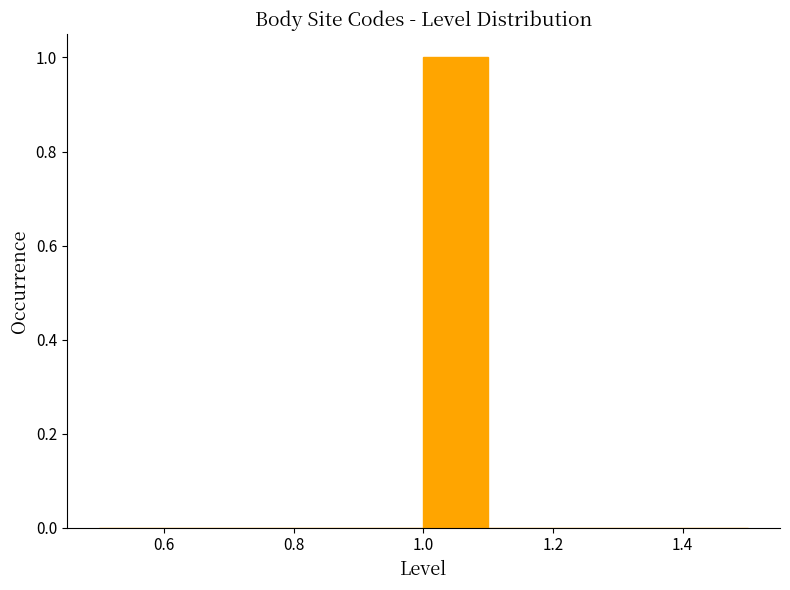

Reading left to right, transcribe this chart: for each bar, give the range it covers on the x-axis and its height. The values are not printed on the chart, so give them approximately, as read against the axis.

0.5 to 0.6: 0
0.6 to 0.7: 0
0.7 to 0.8: 0
0.8 to 0.9: 0
0.9 to 1.0: 0
1.0 to 1.1: 1
1.1 to 1.2: 0
1.2 to 1.3: 0
1.3 to 1.4: 0
1.4 to 1.5: 0